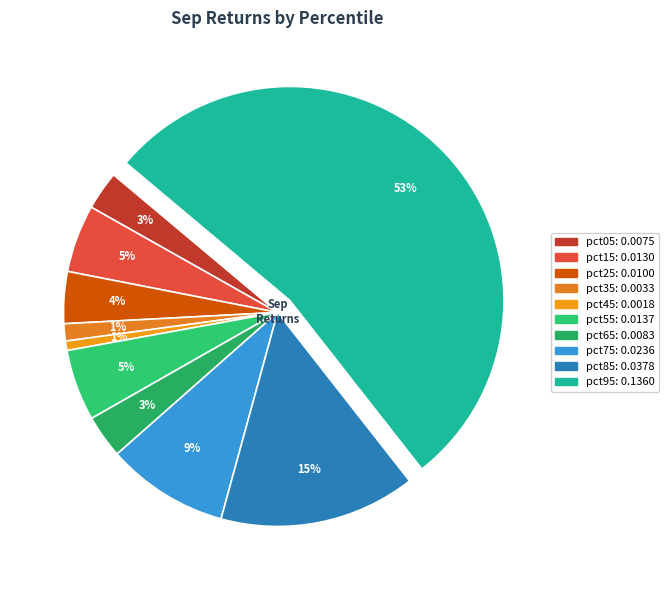

To the nearest percent, what percentage of the pie is pct65?

3%